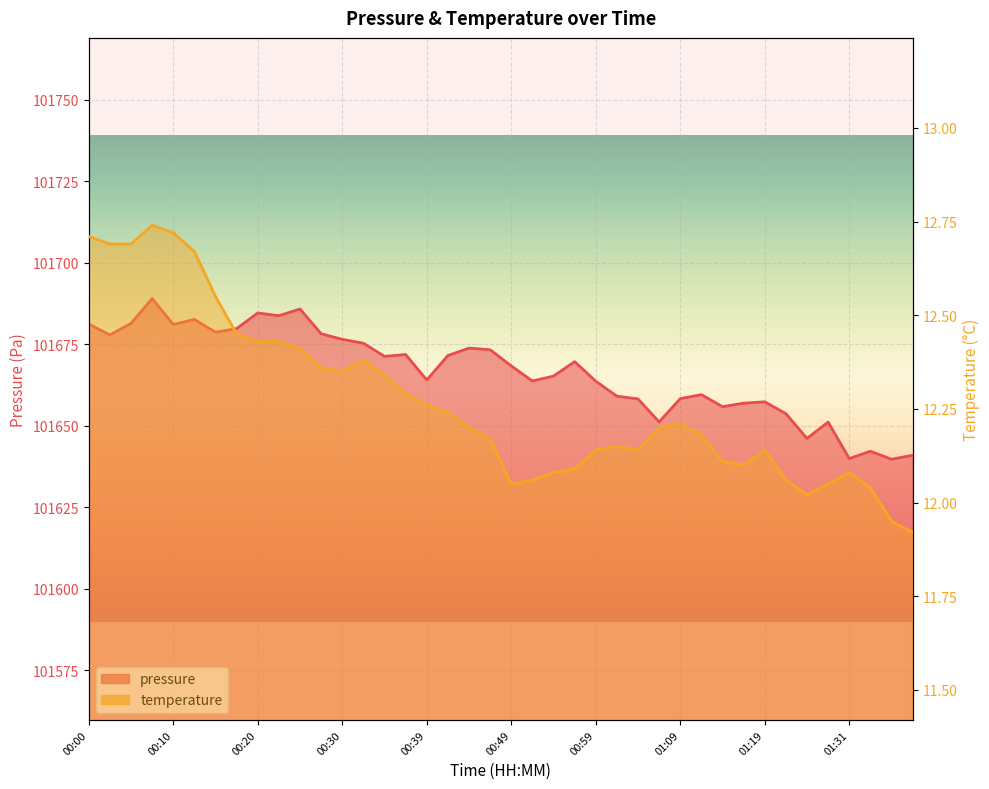

Between 00:18 and 00:32, which series saw the biggest shift?

pressure